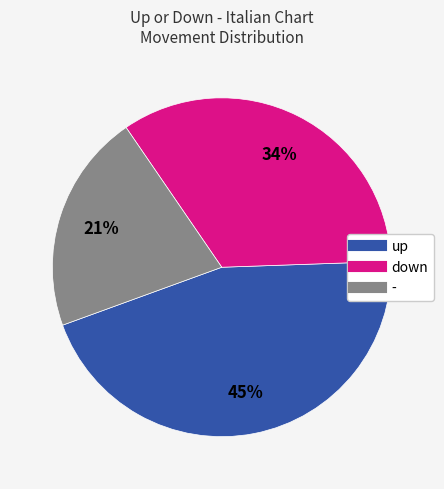

Is it true that up is 37% of the pie?

False